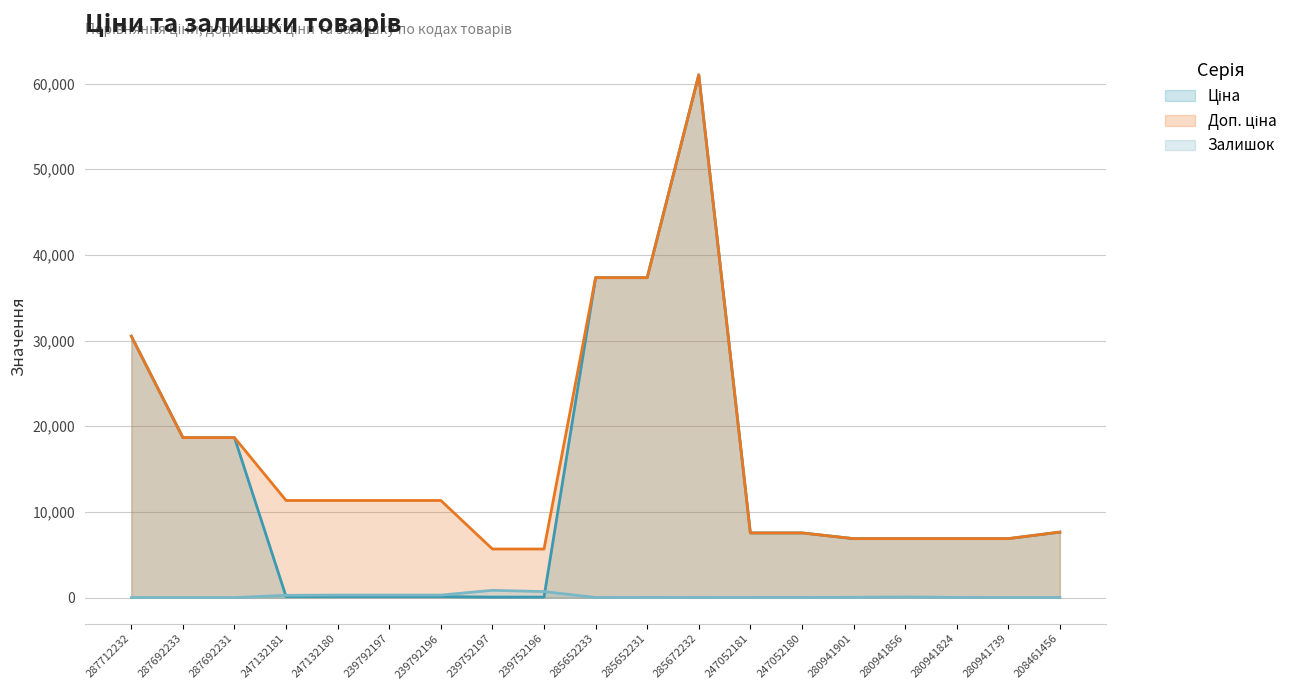

At which category is the sum across all series the highest?

285672232